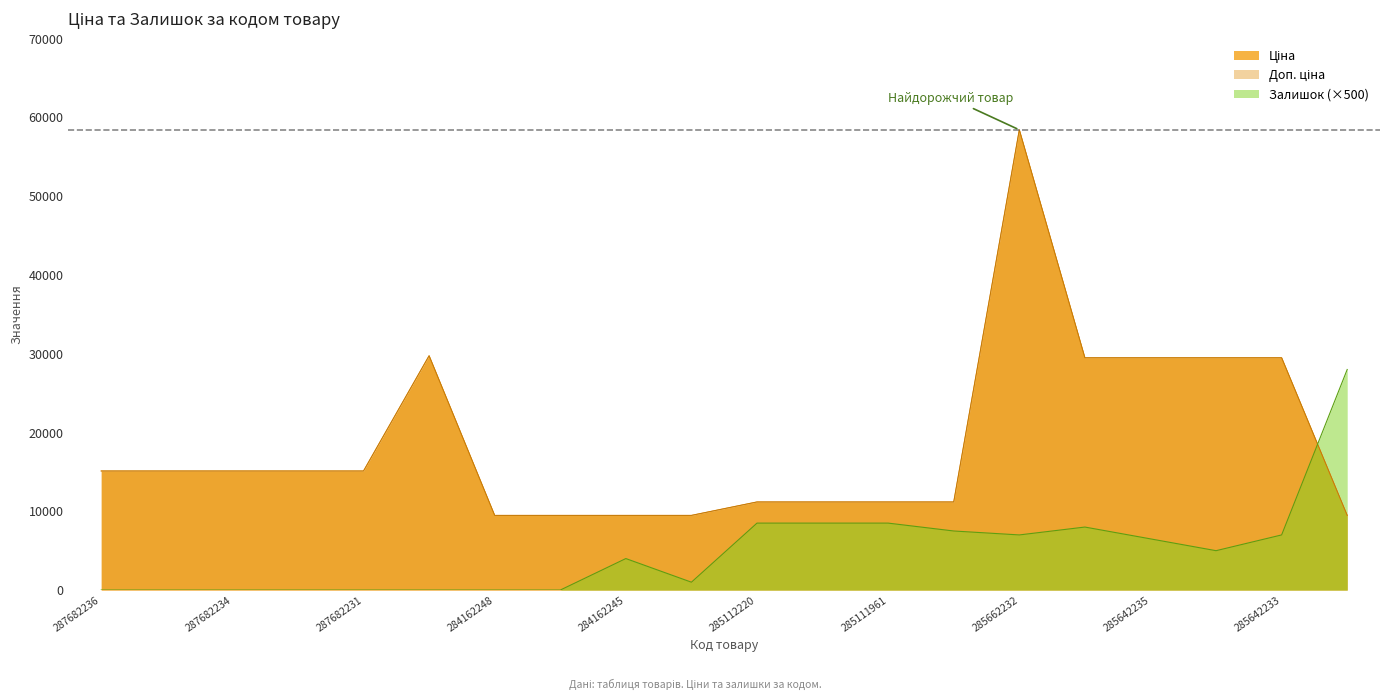

How many interior local peaks does the Залишок series have?

2